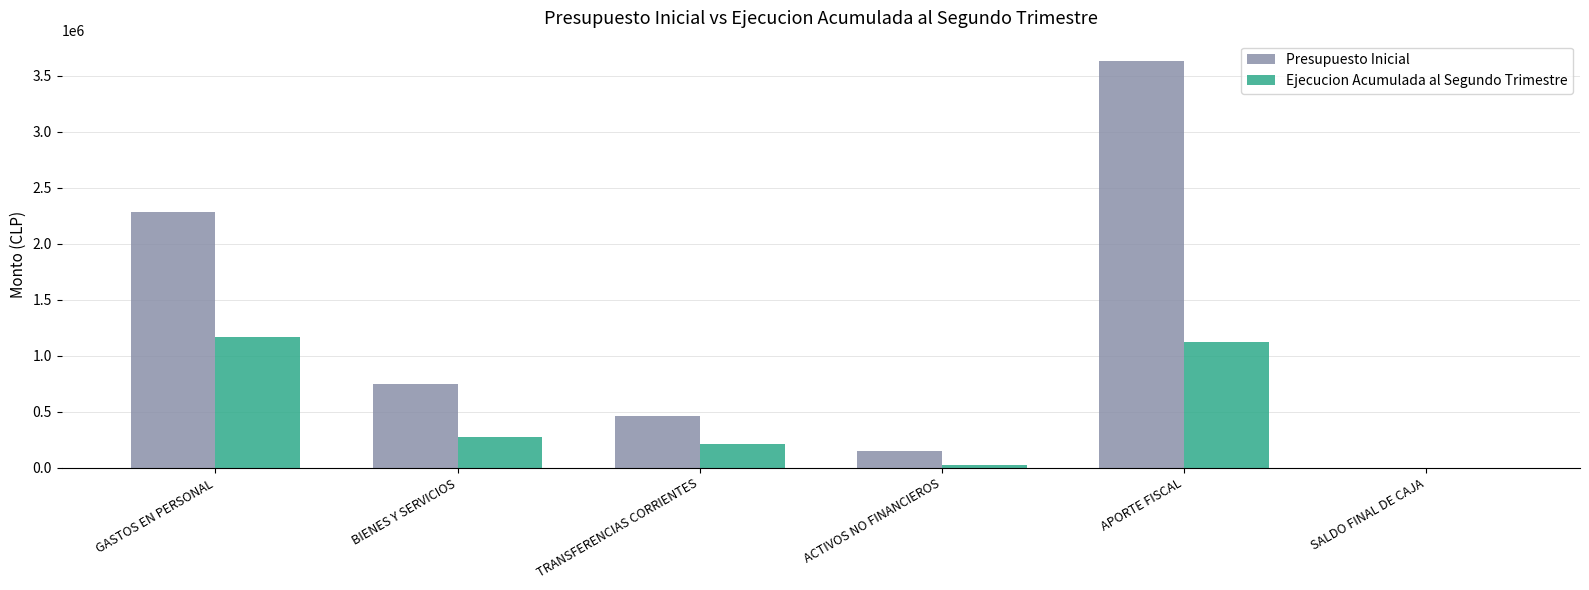

Reading left to right, extract all data points from this chart.

Presupuesto Inicial: 2278836	748709	457641	147916	3629892	1000
Ejecucion Acumulada al Segundo Trimestre: 1166404	270121	211340	27410	1120293	0